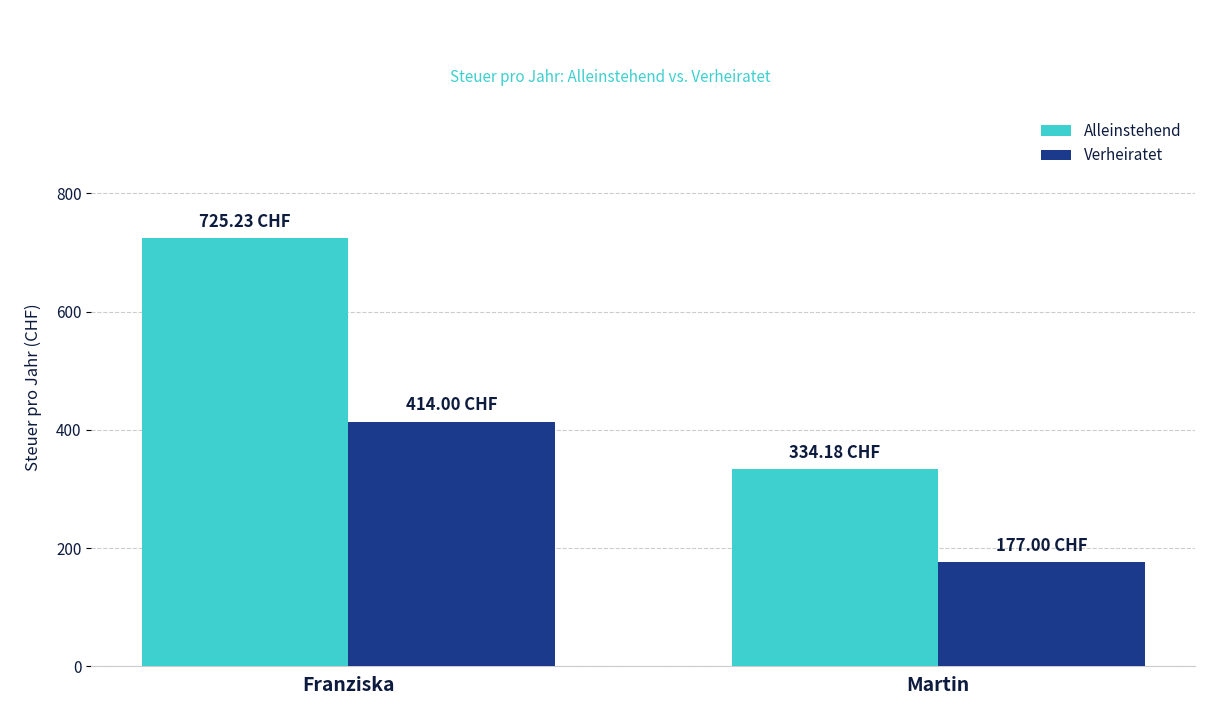

Count the Verheiratet values in the range 177 to 414.

2